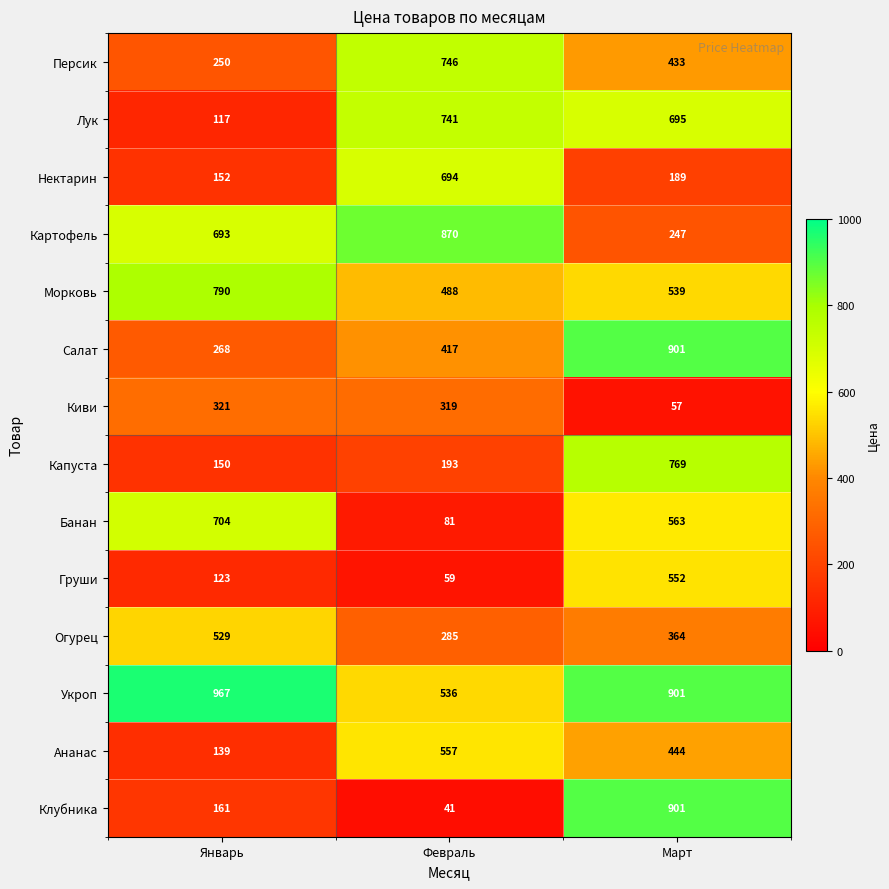

Which category has the highest value in the Лук series?

Февраль